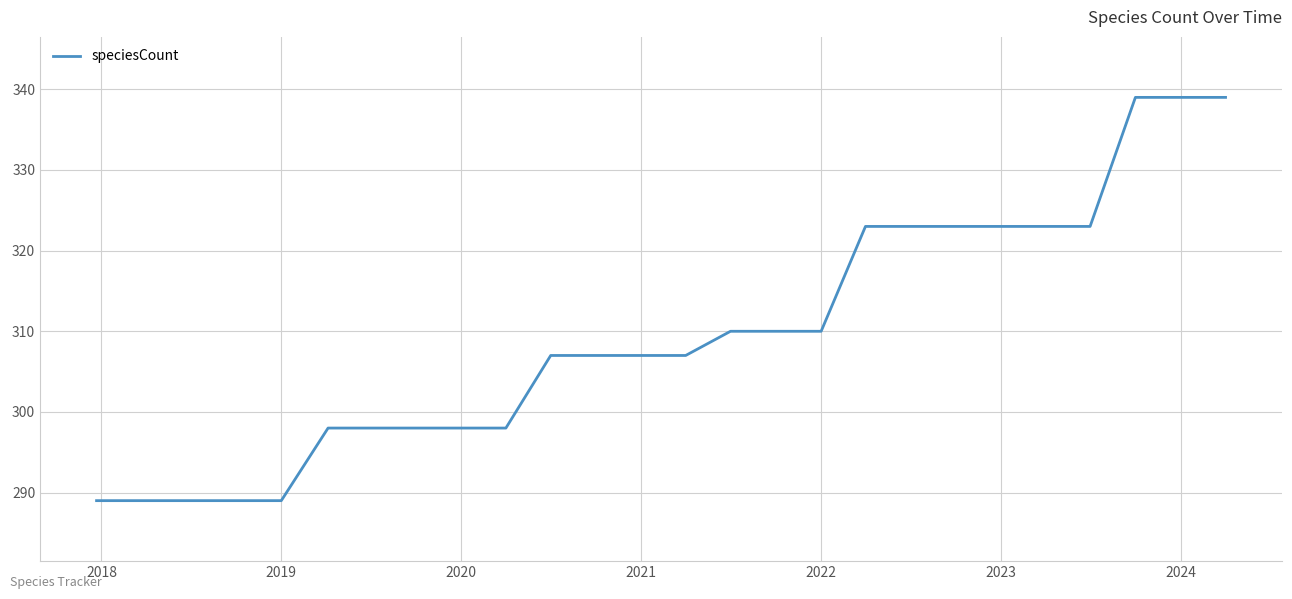

What is the smallest value displayed?

289